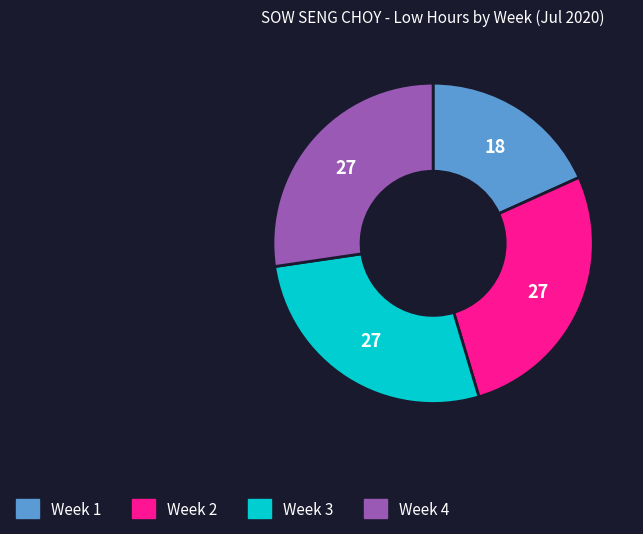

Is there any slice that represents more than half of the pie?

No